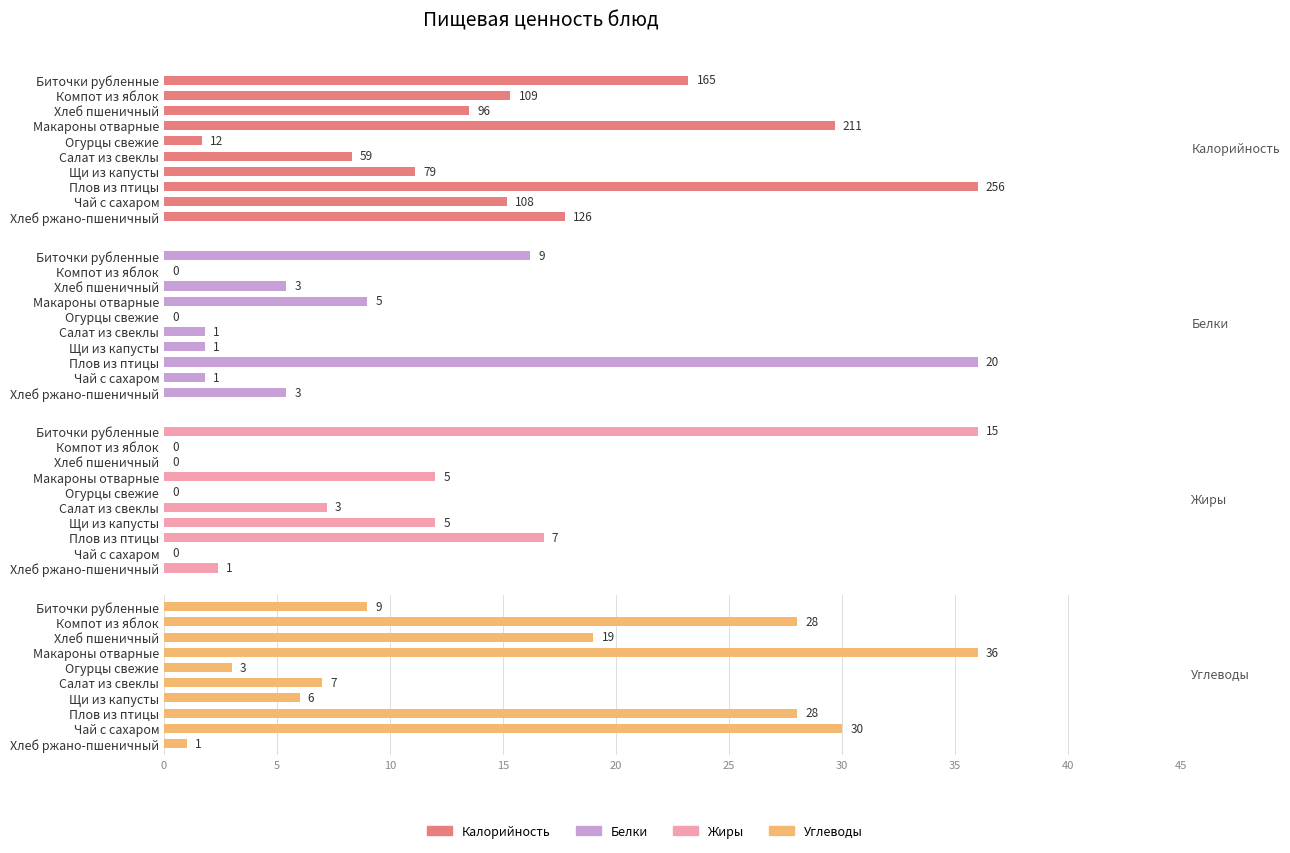

At which category is the sum across all series the highest?

35